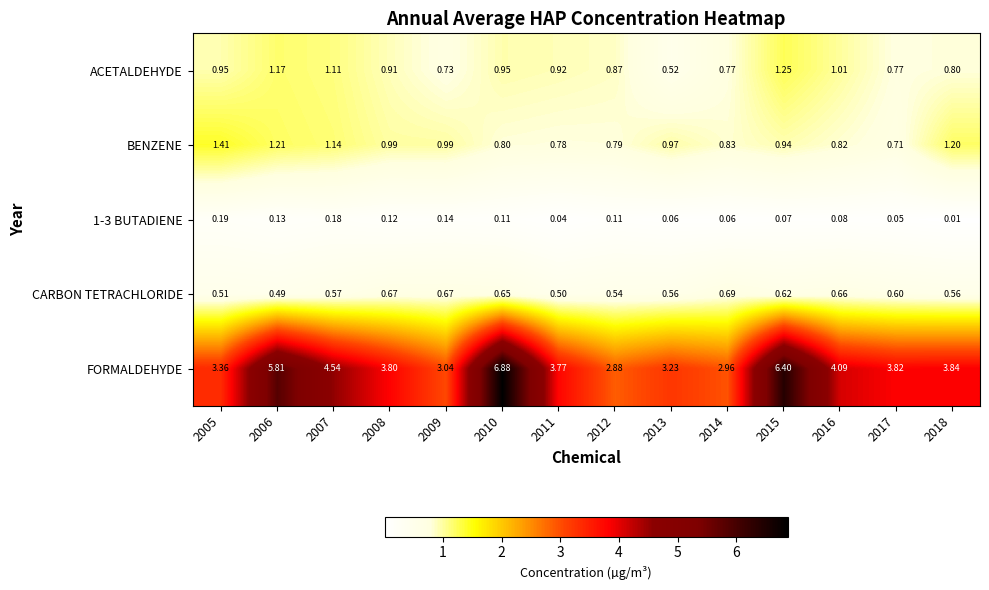

Is the value of 1-3 BUTADIENE at 2006 greater than the value of CARBON TETRACHLORIDE at 2015?

No